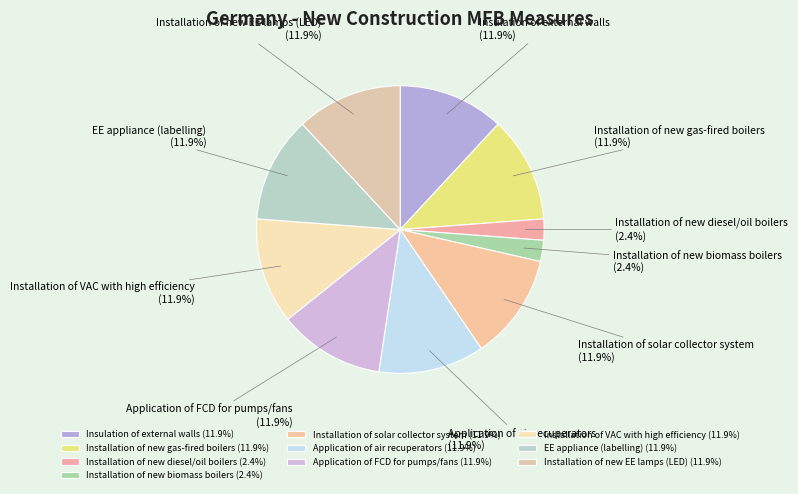

To the nearest percent, what is the combined percentage of Installation of solar collector system and EE appliance (labelling)?

24%